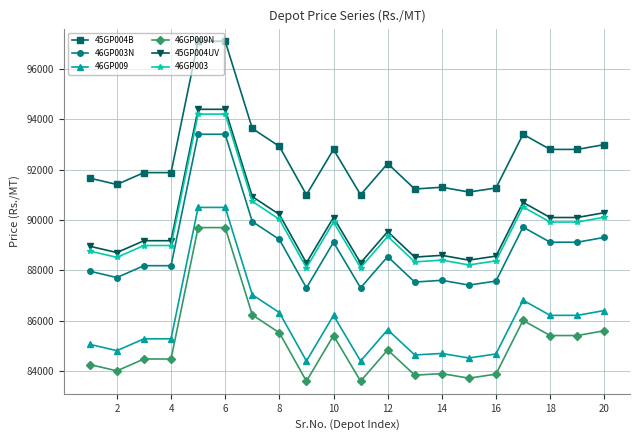

True or false: 46GP009 and 45GP004B cross at least once.

False